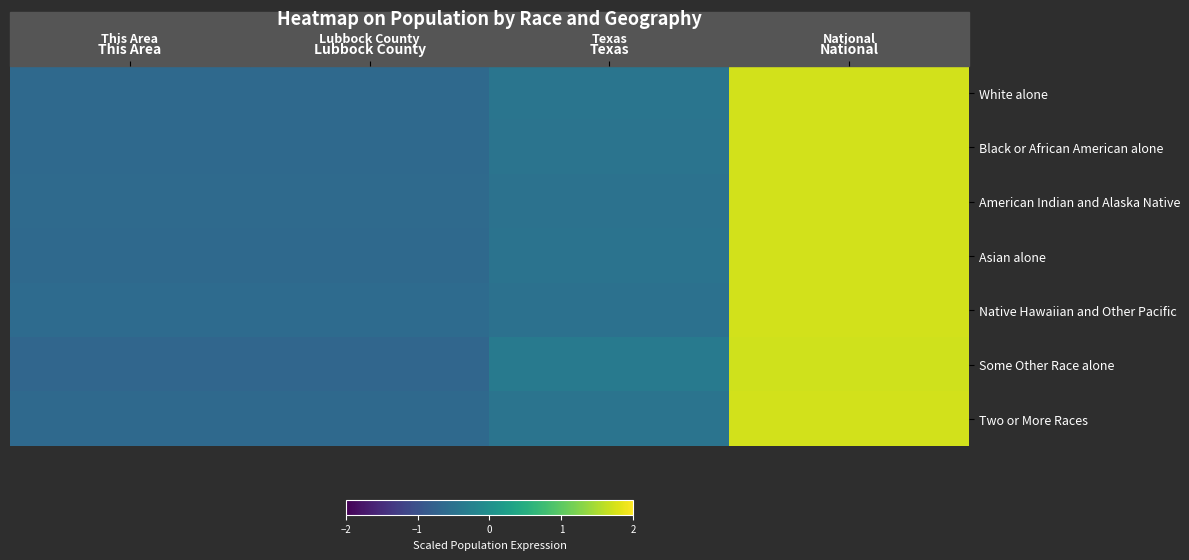

Which series has the largest range (max minus min)?

Some Other Race alone